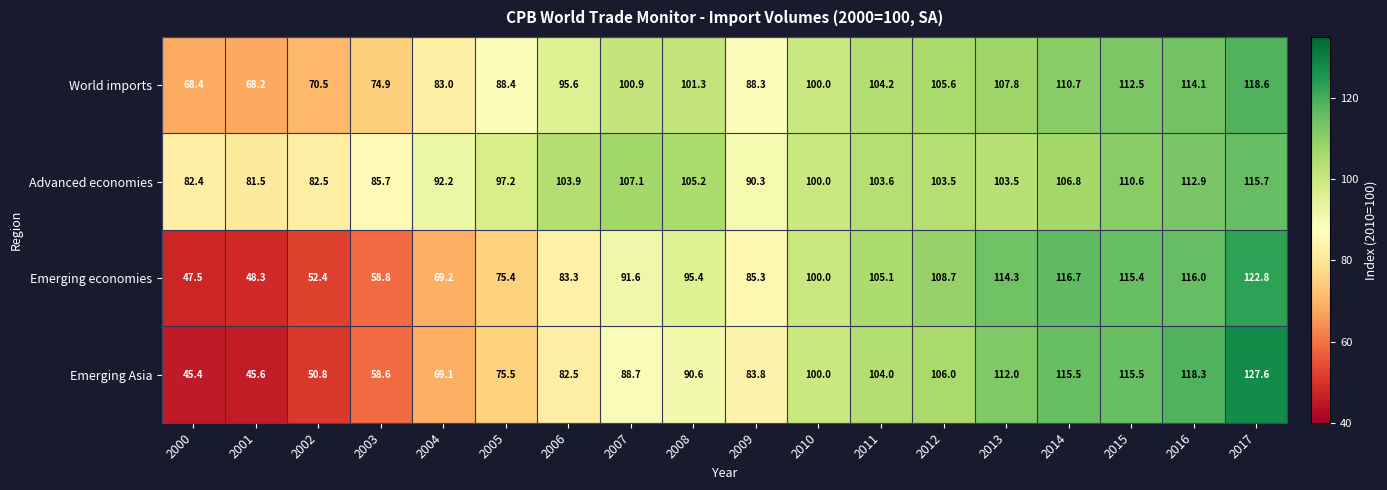

What is the difference between the World imports values at 2004 and 2014?

27.7